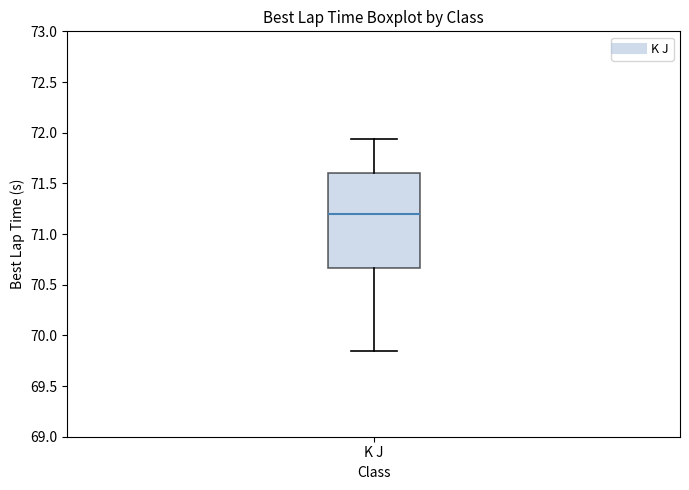

Transcribe this box plot: give where the median line is, the range the box spans, and where the two whiskers end, as read against the y-axis. The values are not printed on the chart, so give them approximately, as read against the axis.

median 71.20, box 70.65 to 71.60, whiskers 69.85 to 71.95